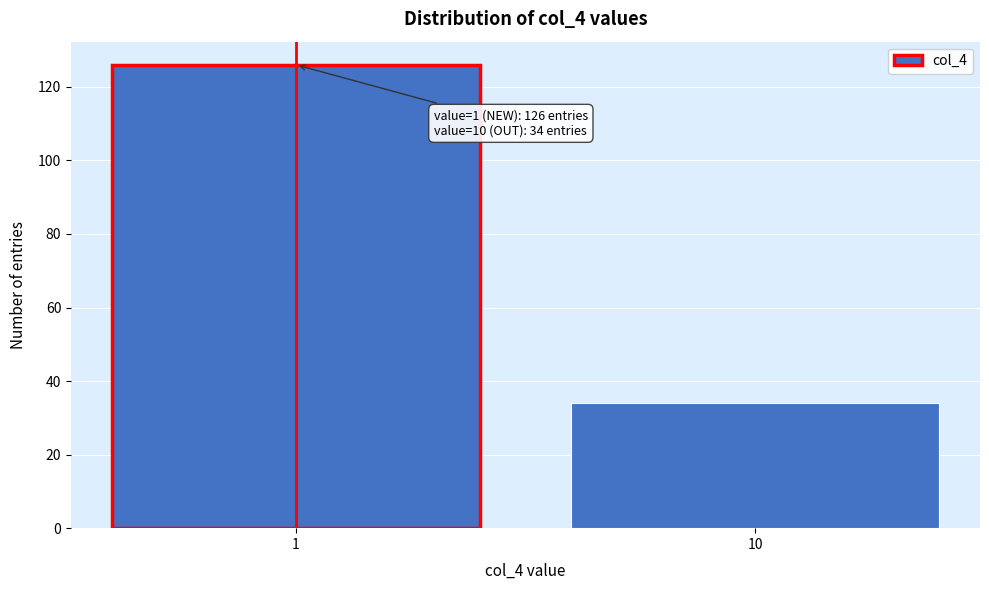

Reading left to right, transcribe all the data shown in this chart.

126	34